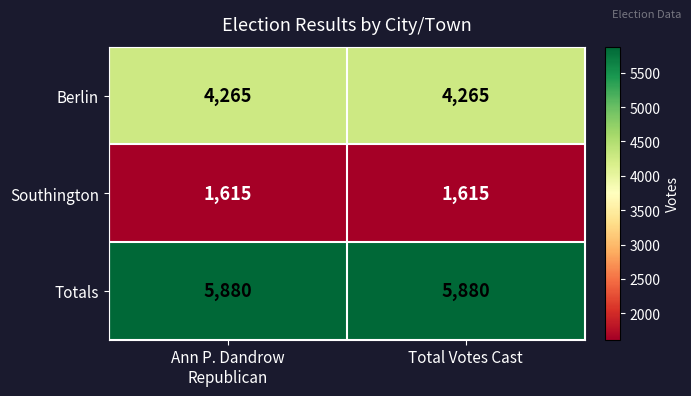

What is the maximum value shown in the chart?

5880